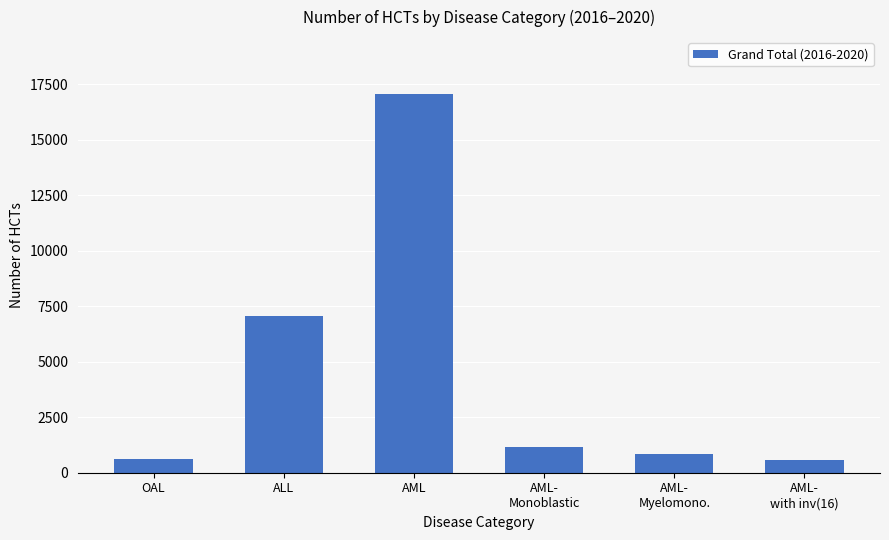

How many distinct data groups are displayed?

1